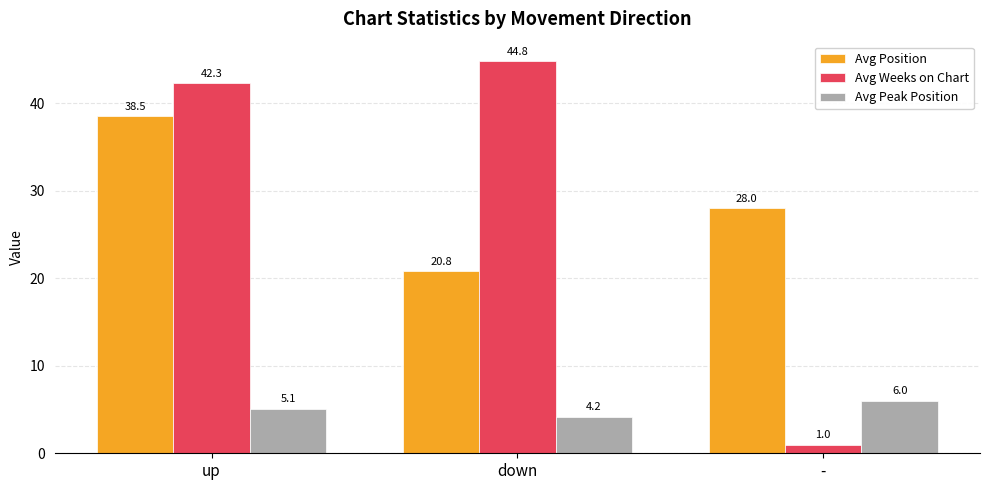

Does the chart contain any negative values?

No